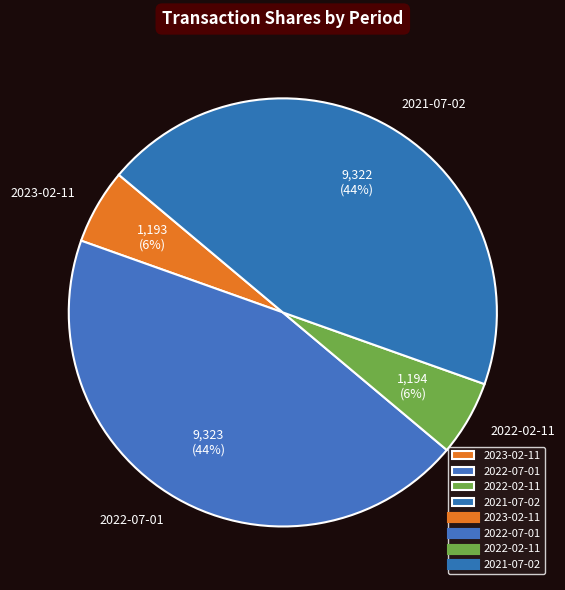

Count the number of slices in the pie.

4